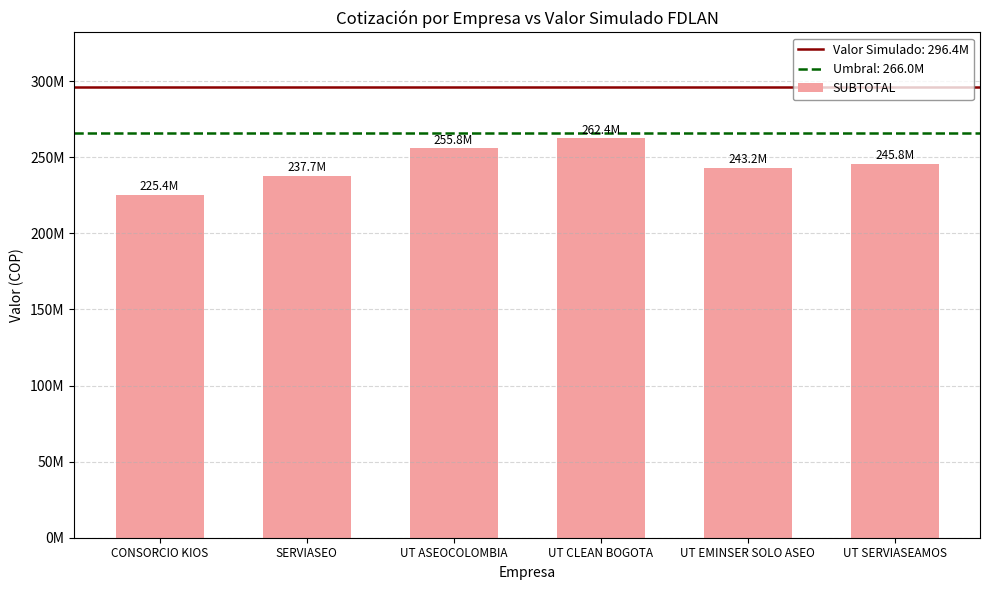

How many bars are there in total?

6